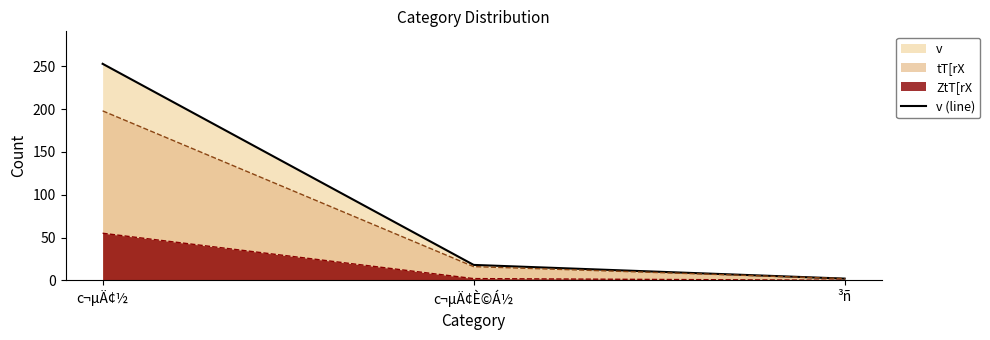

Rank the categories by value from highest to lowest.

c¬µÄ¢½, c¬µÄ¢È©Á½, ³ñ